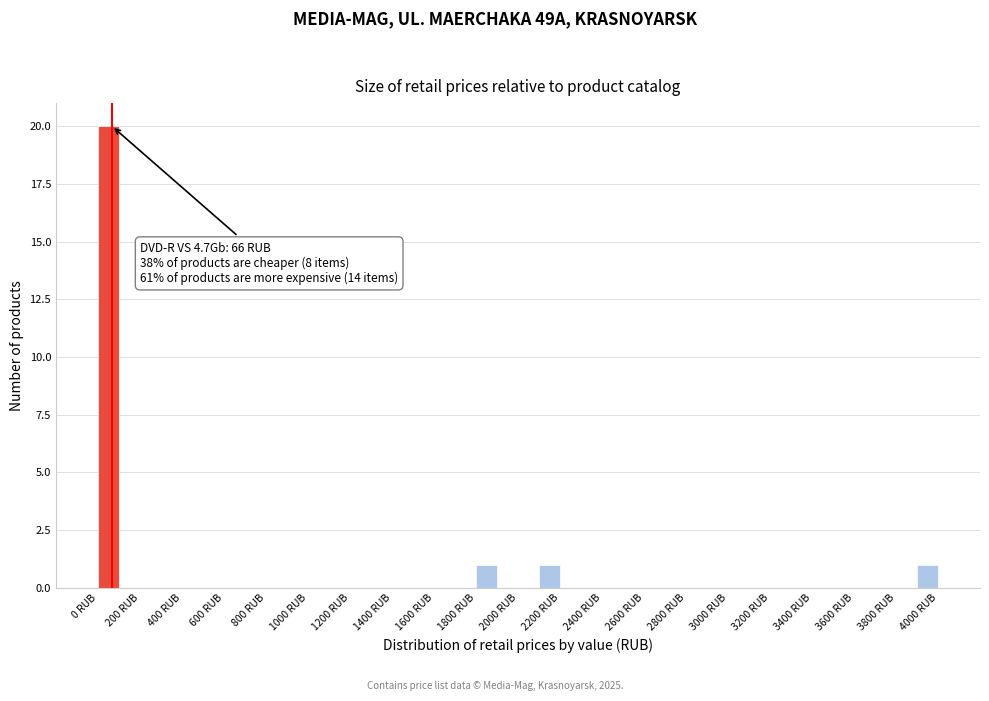

Over which range of the x-axis is the bar tallest?

0 to 100